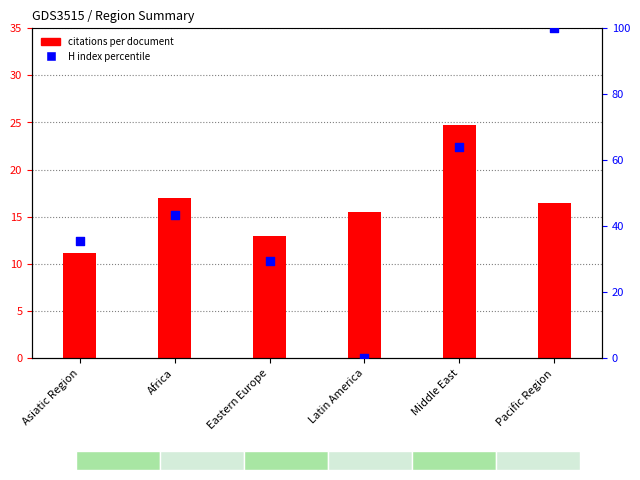

What is the total value across all series at Asiatic Region?

46.6